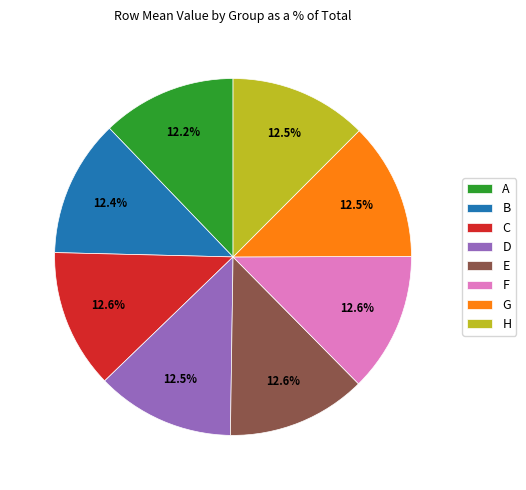

What percentage is NOT represented by F?

87.4%